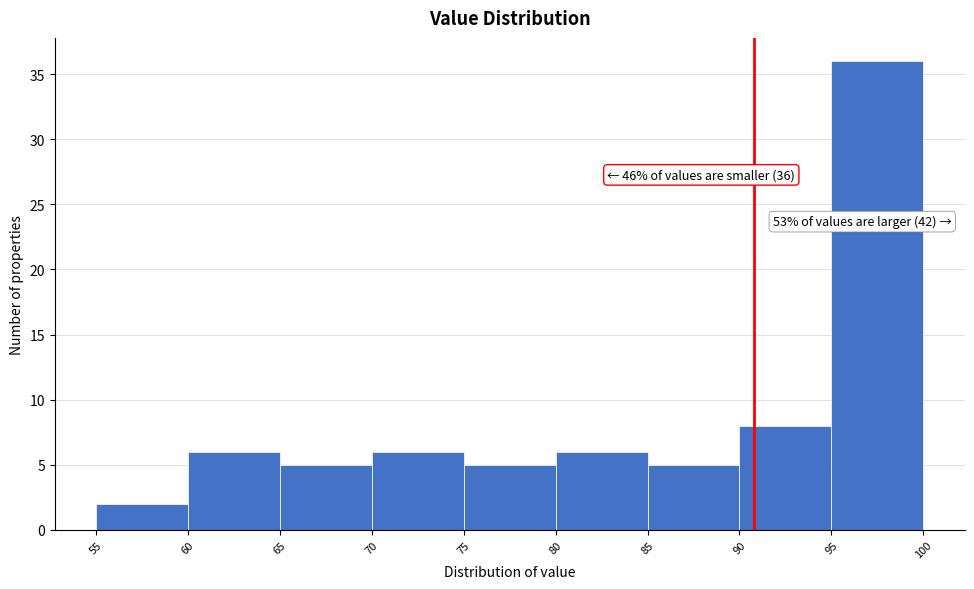

Over which range of the x-axis is the bar tallest?

95 to 100